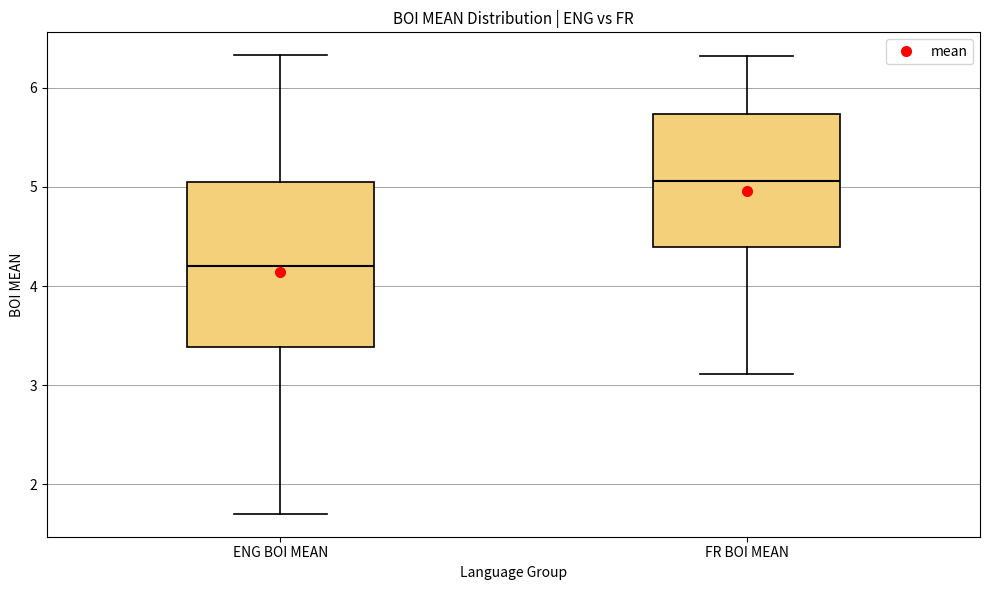

Comparing the boxes themselves (not the whiskers), which one is the tallest?

ENG BOI MEAN